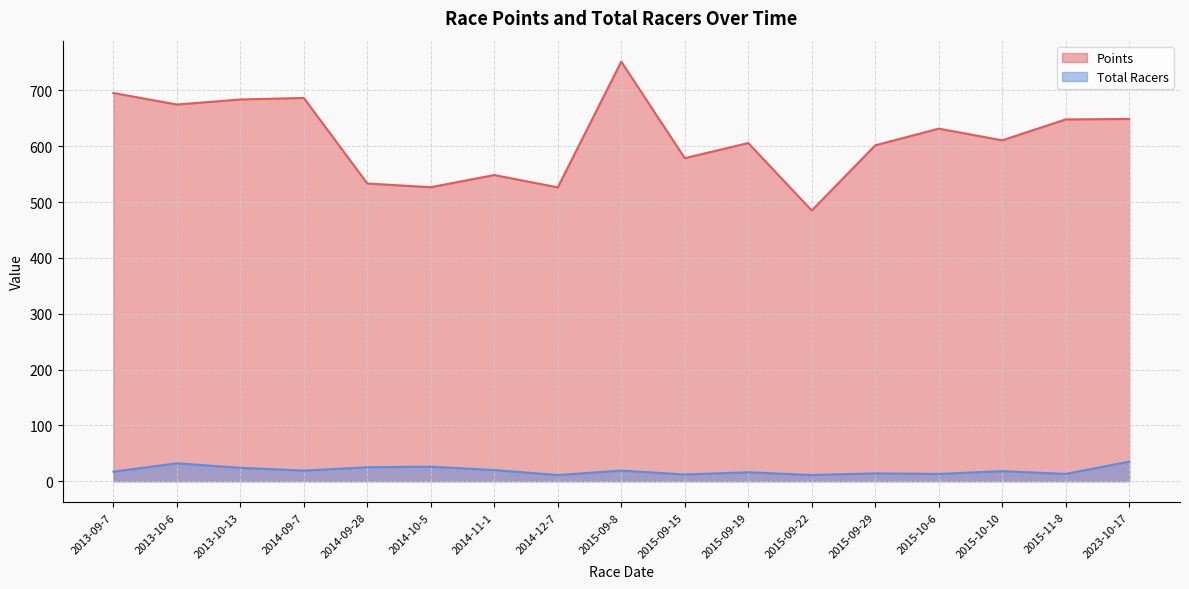

Read the Total Racers value at 2014-09-7.

19.0